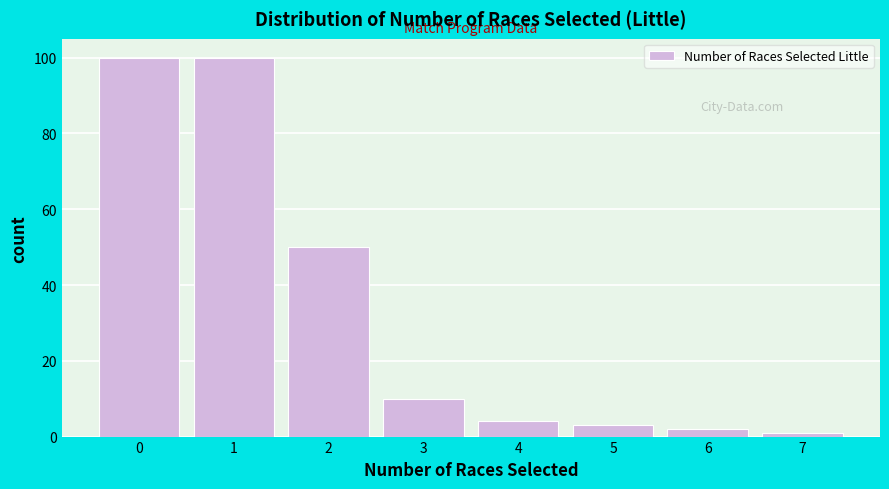

What is the height of the bar covering -0.5 to 0.5 on the x-axis? The values are not printed on the chart, so give them approximately, as read against the axis.

100